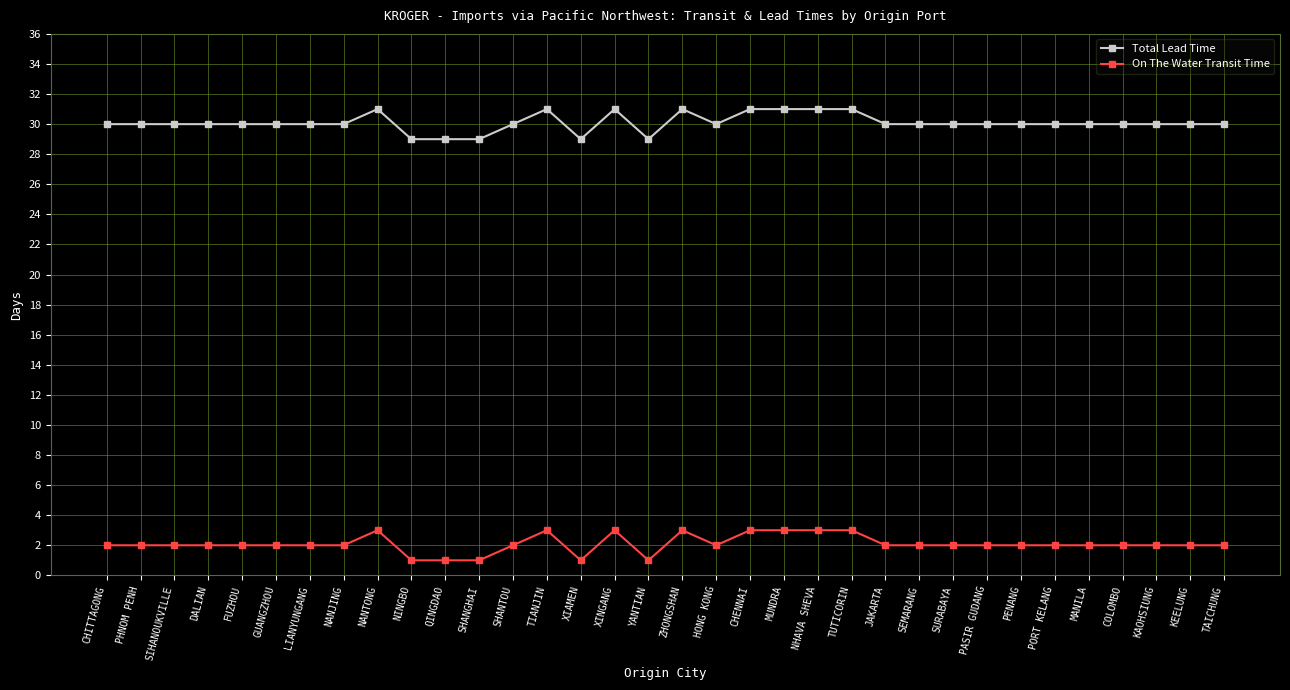

What is the label of the 3rd point from the left?

SIHANOUKVILLE